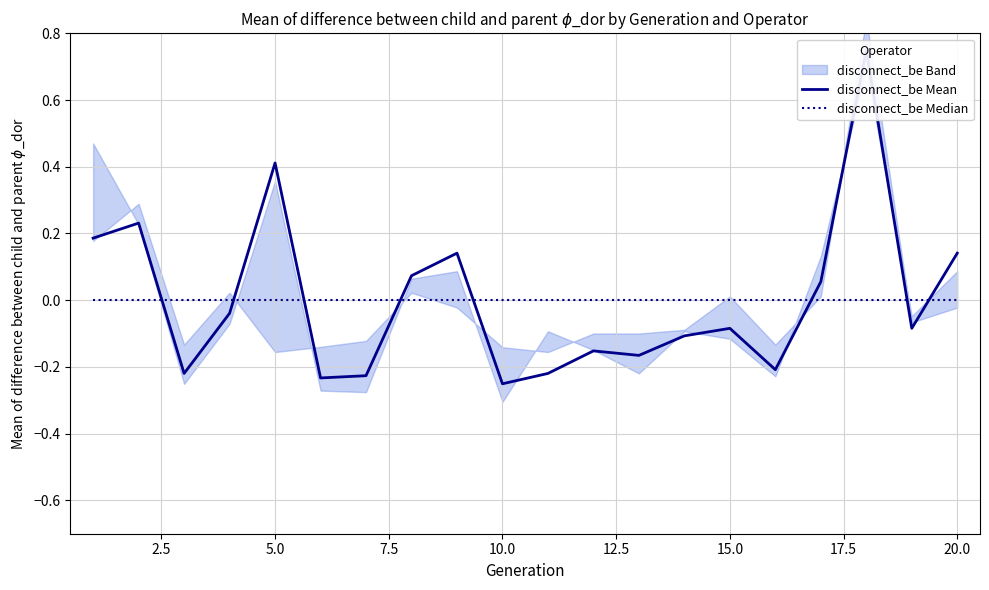

How many times do disconnect_be Mean and disconnect_be Median cross each other?

8